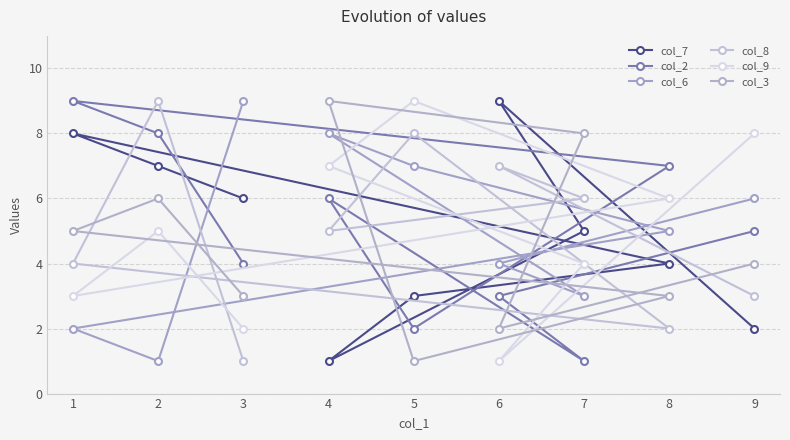

Is this an area chart (filled region under the line)?

No